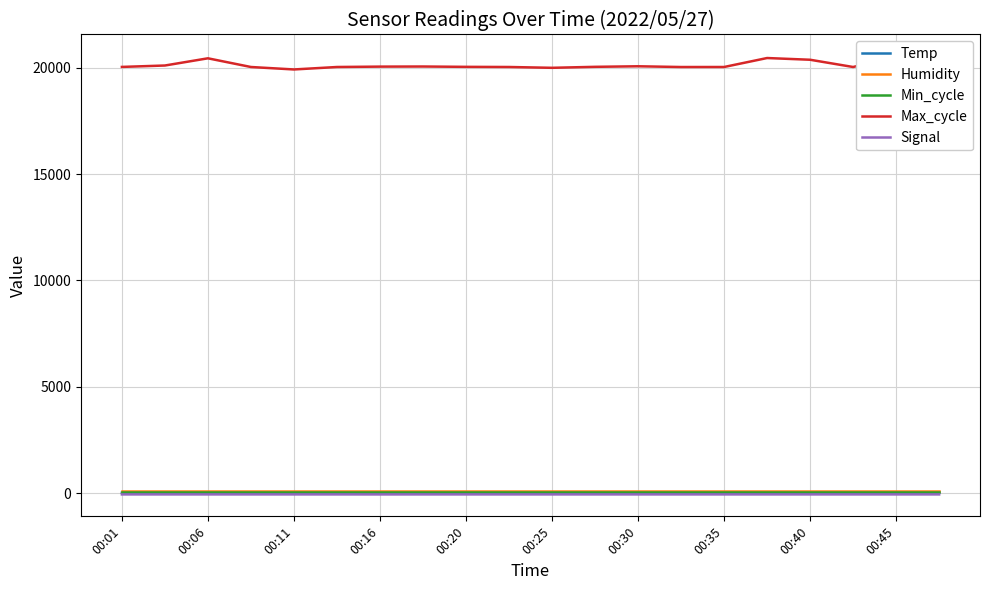

True or false: Signal has a value of -64.0 at 15.

True